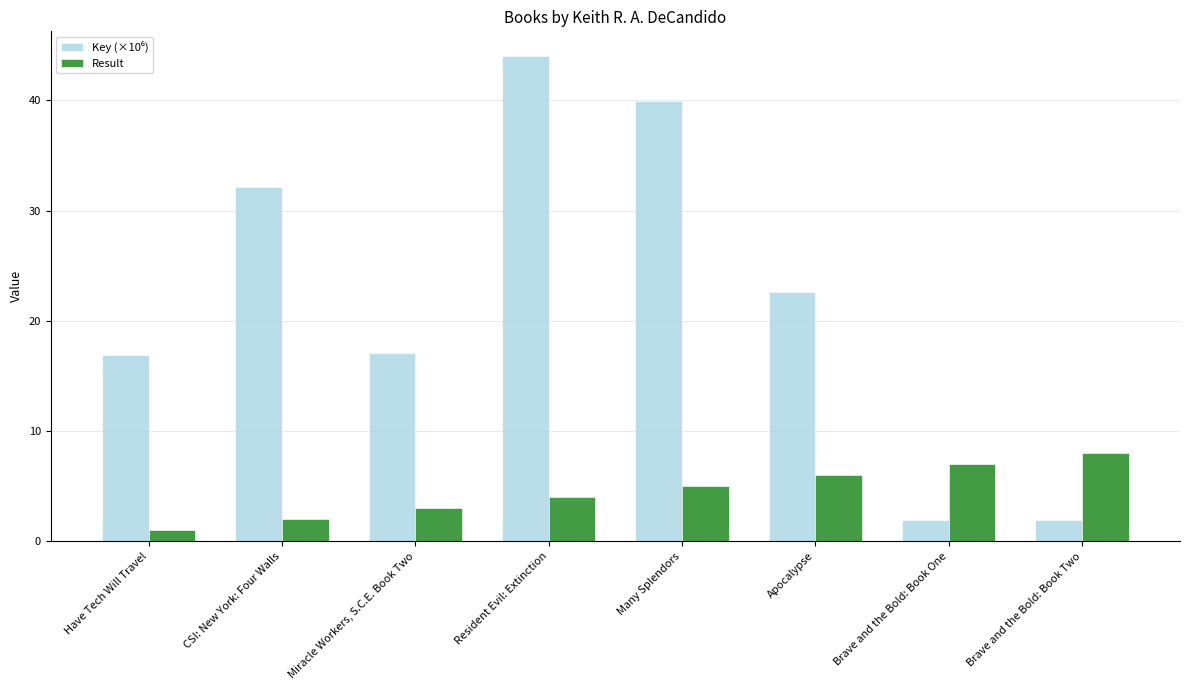

What is the difference between the highest and lowest values at Brave and the Bold: Book One?

5.0